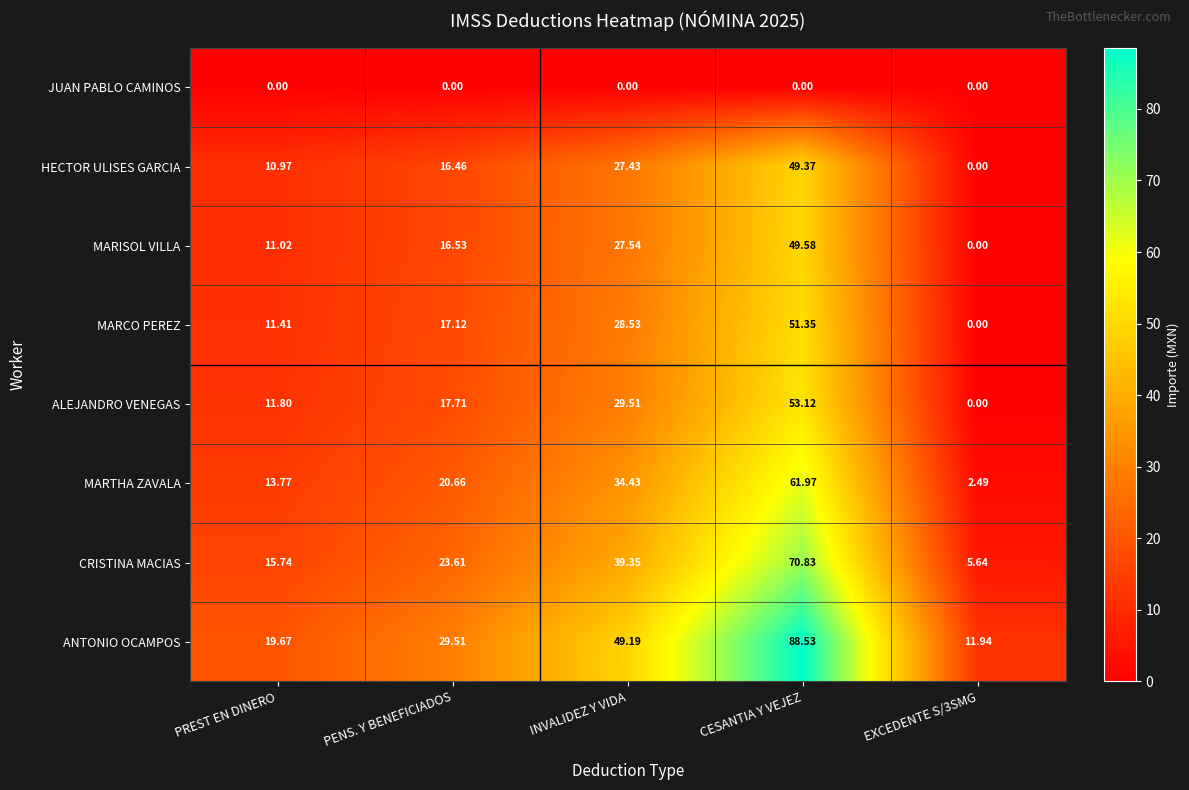

Which series has the largest total across all categories?

ANTONIO OCAMPOS